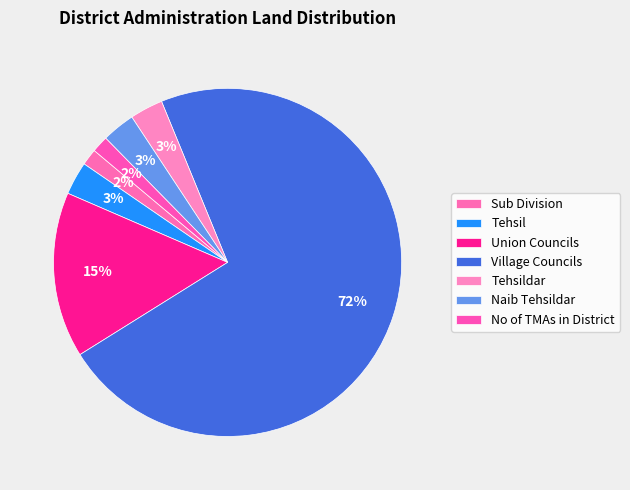

Is the sum of Tehsildar and Sub Division greater than half?

No